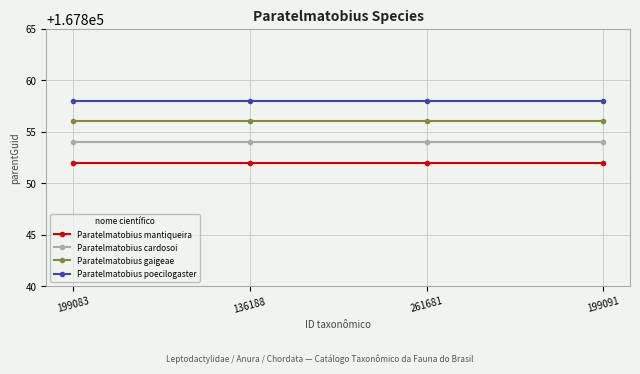

Rank the series at 261681 from lowest to highest value.

Paratelmatobius mantiqueira, Paratelmatobius cardosoi, Paratelmatobius gaigeae, Paratelmatobius poecilogaster